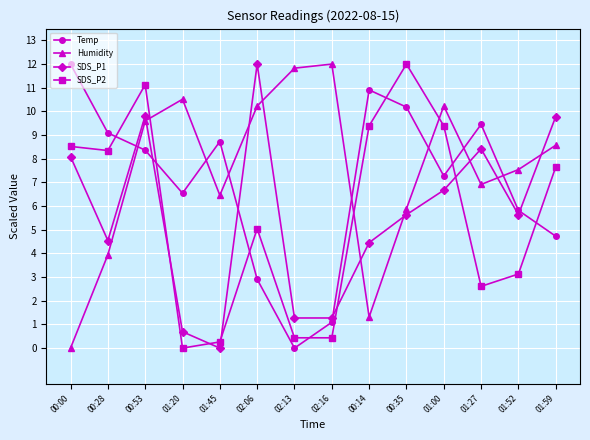

After their last crossing, which series has the higher values: SDS_P1 or SDS_P2?

SDS_P1